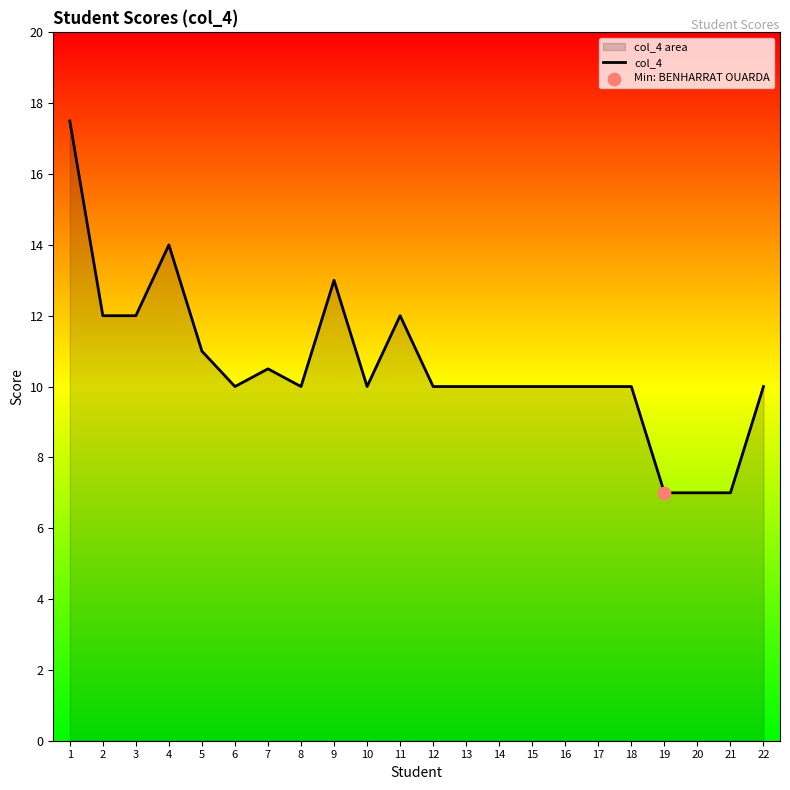

Approximately how many times larger is the value at 10 compared to 6?

1.0